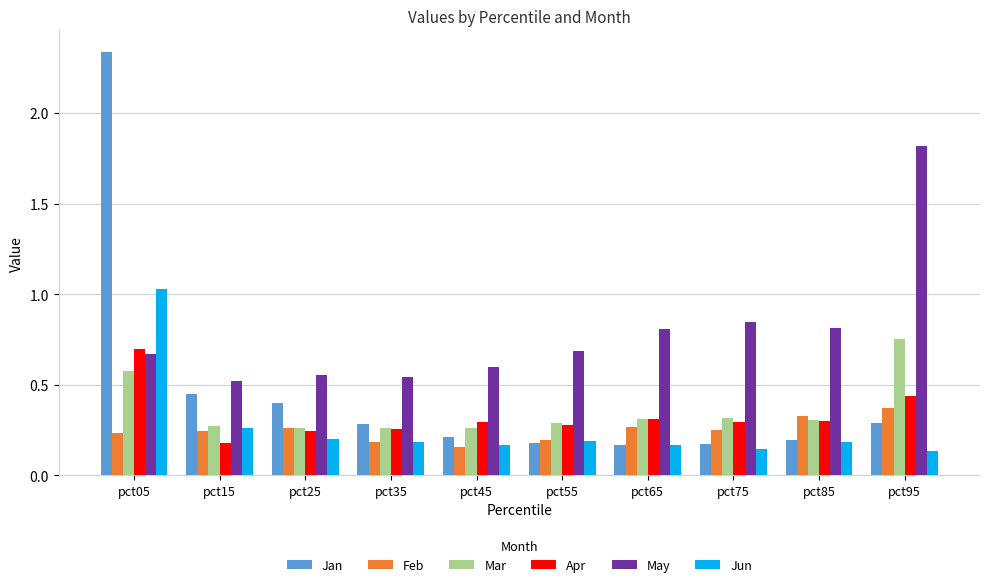

What is the spread (max minus min) of values at pct05?

2.1